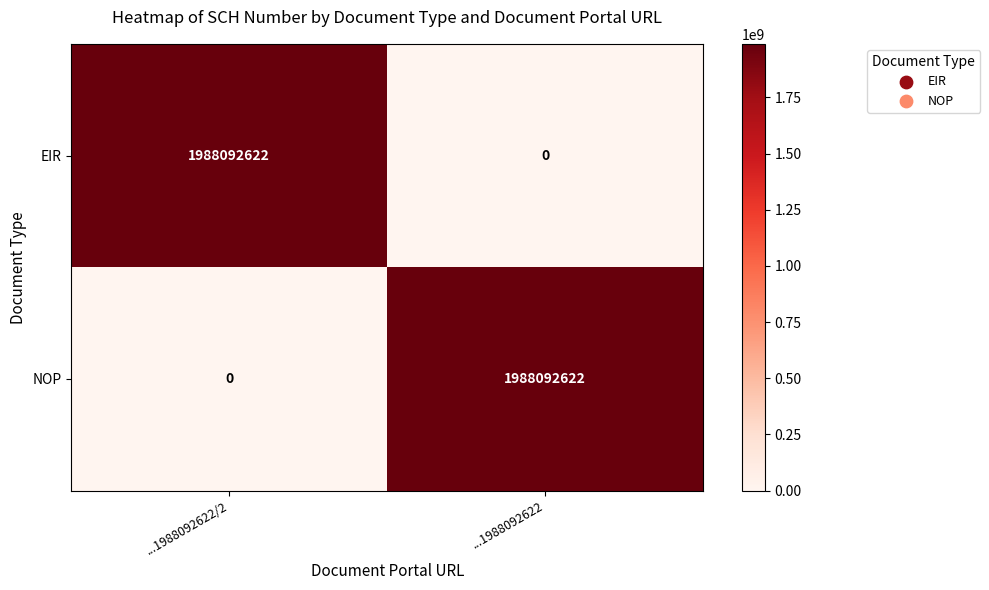

Rank the series at ...1988092622 from highest to lowest value.

NOP, EIR